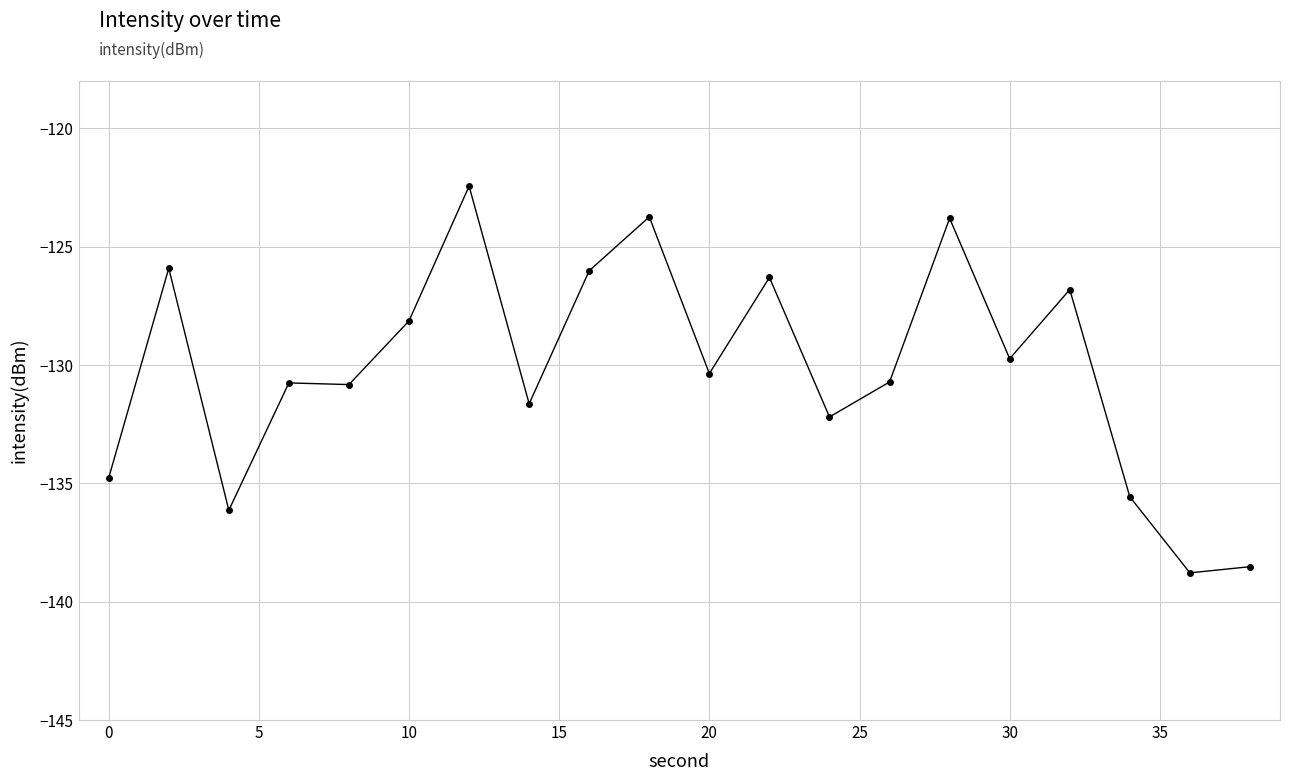

What is the value of the 8th point from the left?

-131.6